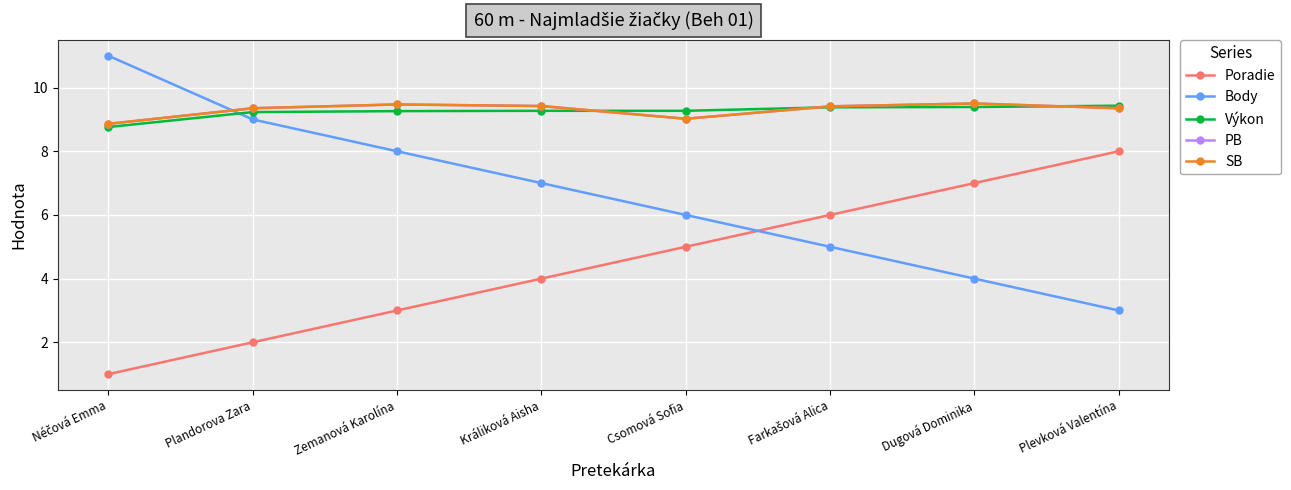

Rank the series by their maximum value, from highest to lowest.

Body, PB, SB, Výkon, Poradie